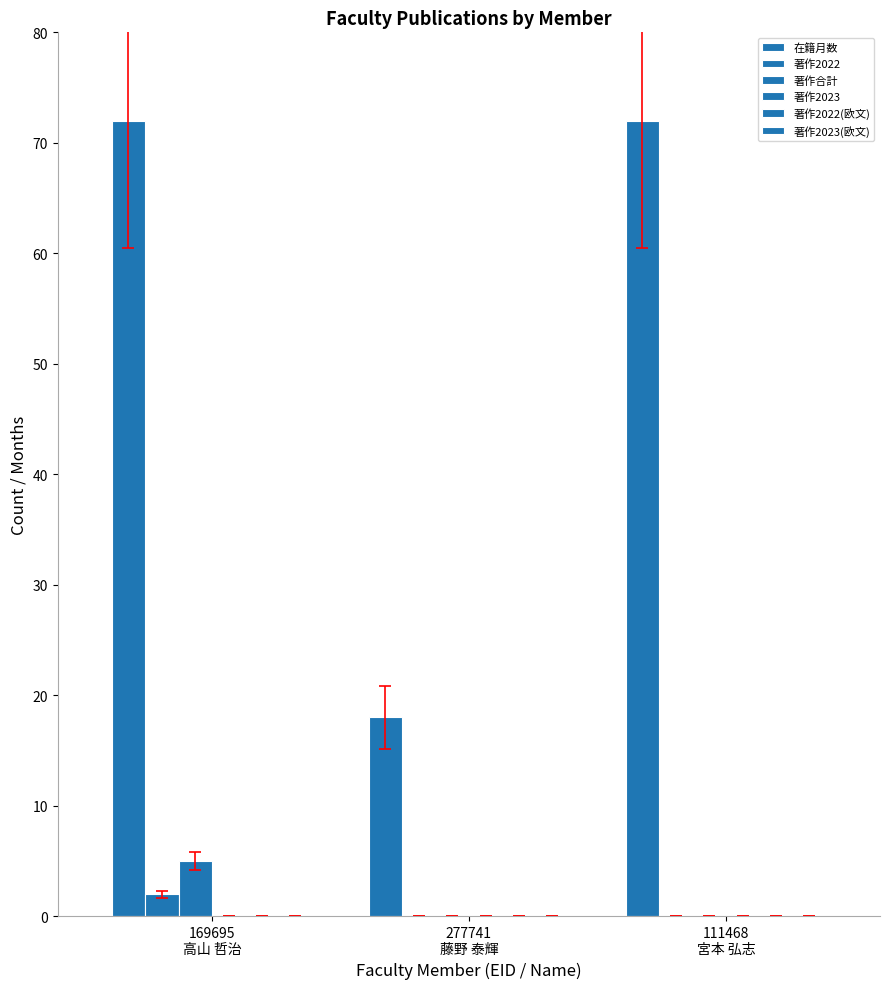

List the labels in order of 著作合計 value, smallest first.

277741
藤野 泰輝, 111468
宮本 弘志, 169695
高山 哲治